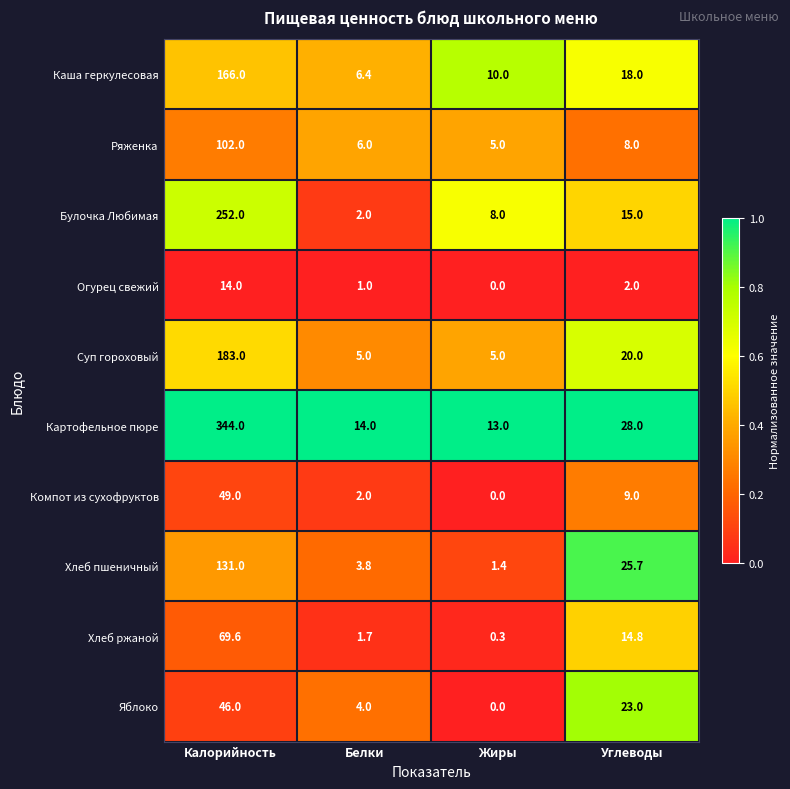

Rank the categories by Хлеб пшеничный value from lowest to highest.

Жиры, Белки, Углеводы, Калорийность